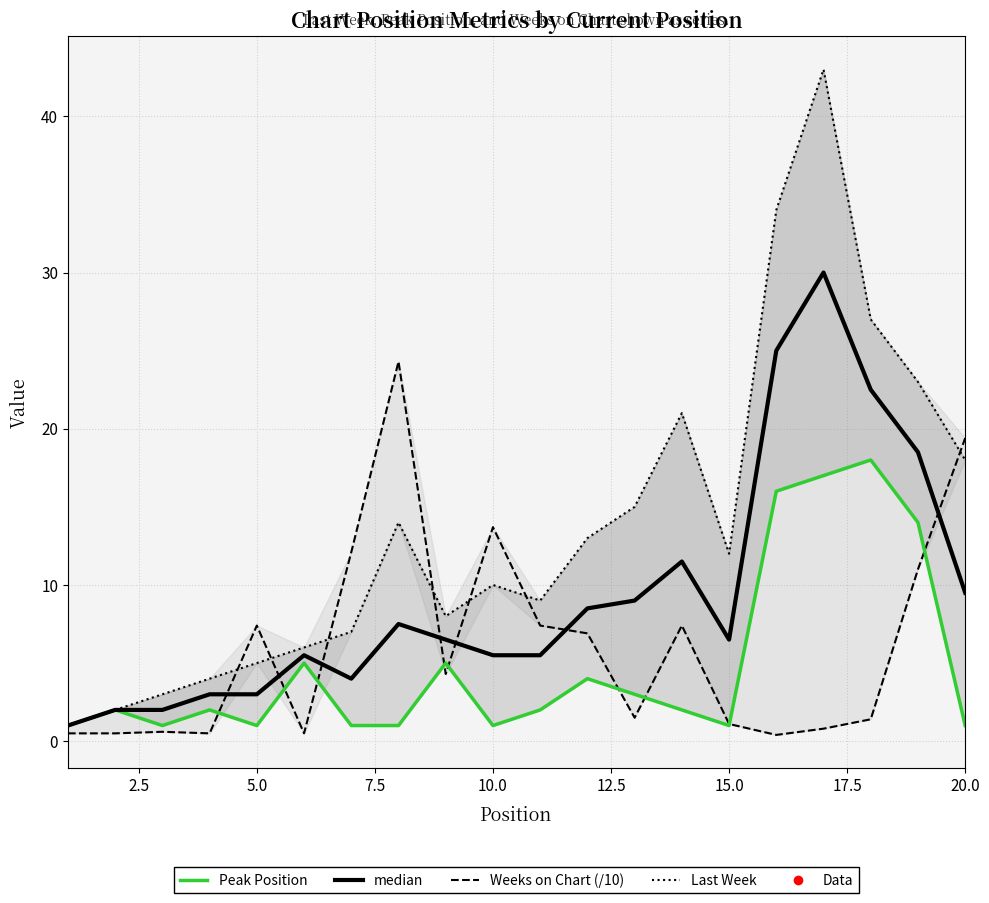

True or false: Last Week has more than 0 points higher than both neighbors.

True